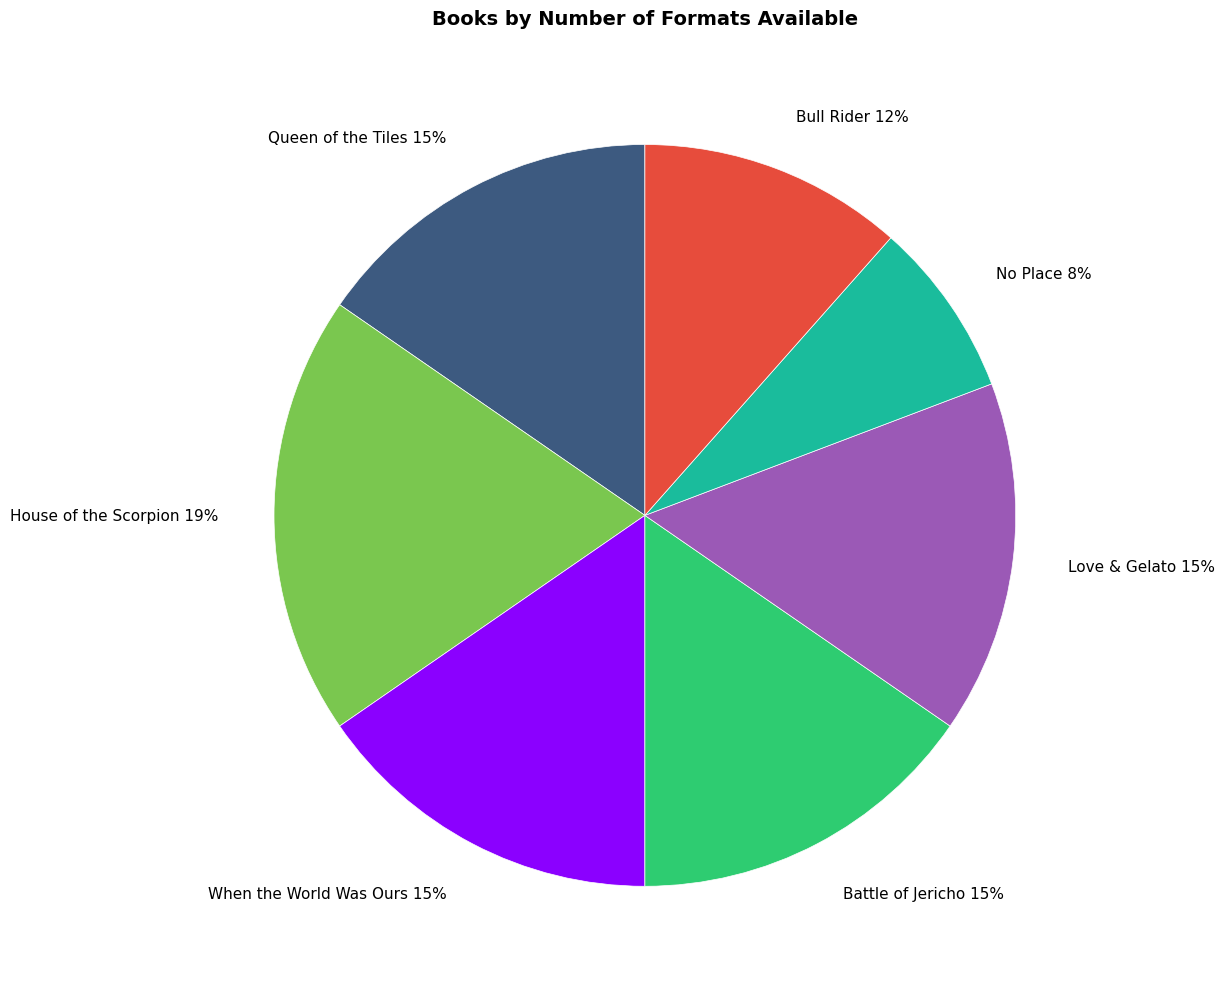

What is the largest slice in the pie chart?

House of the Scorpion